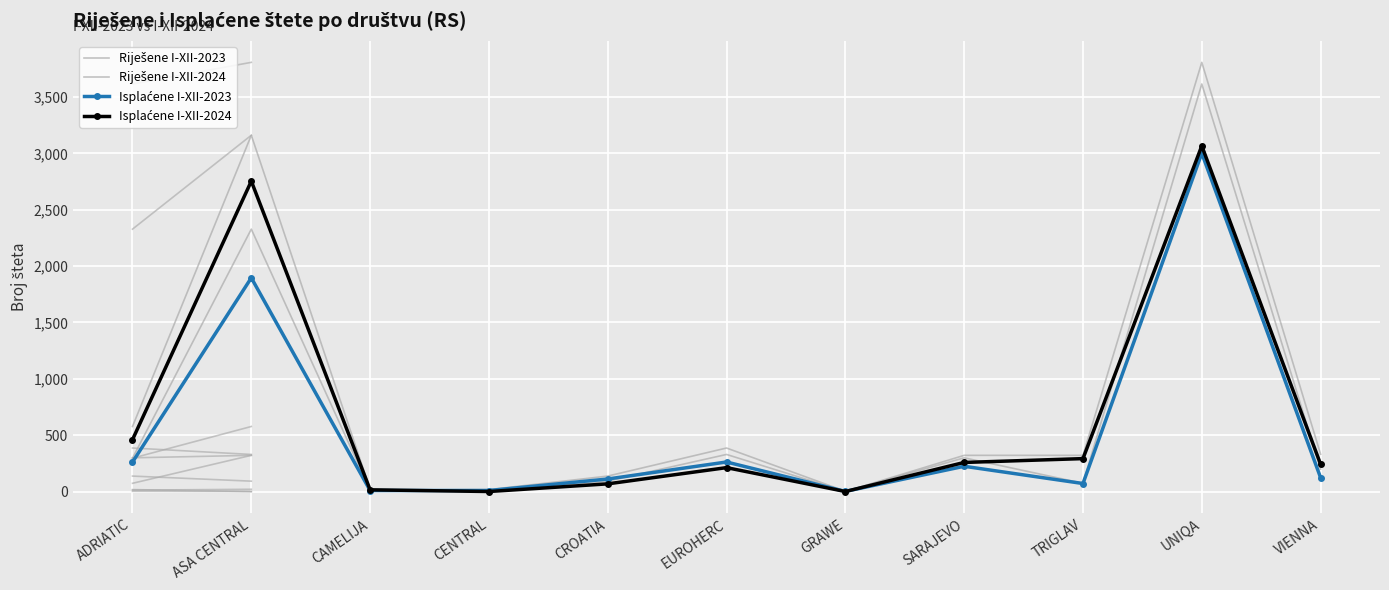

The Riješene I-XII-2023 series shows 199 at VIENNA. True or false?

True